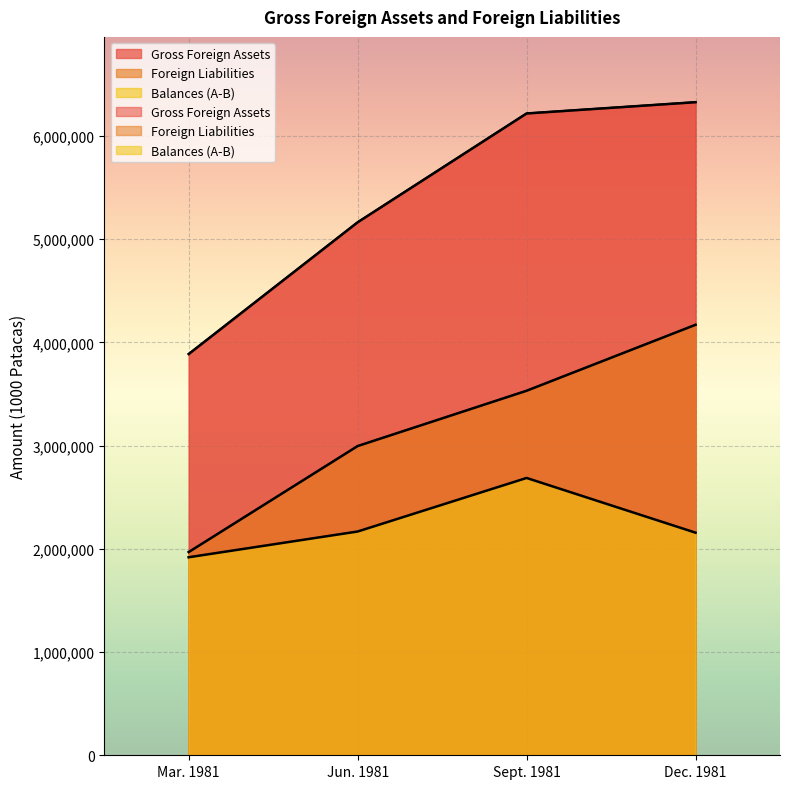

At which label does Gross Foreign Assets reach its peak?

Dec. 1981